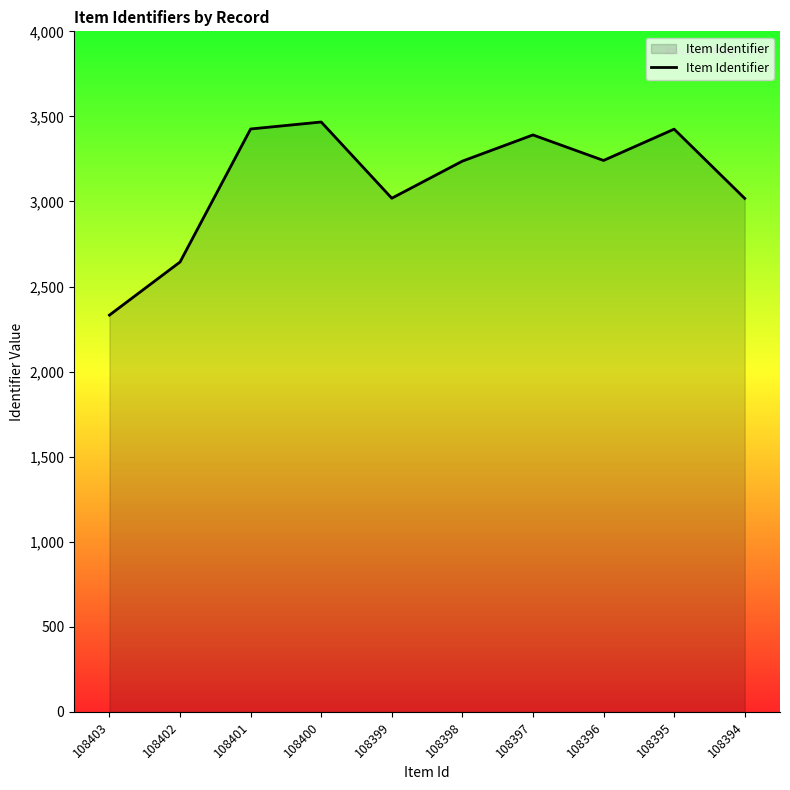

What is the difference between the maximum and minimum values?

1135